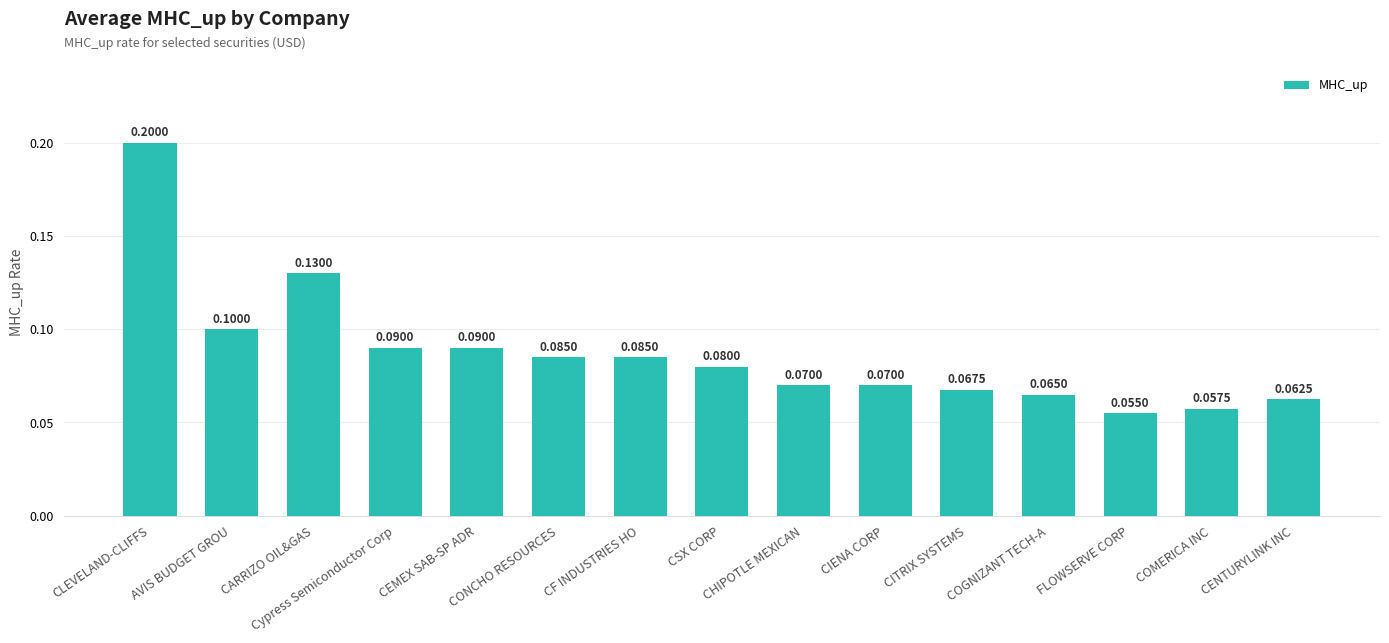

Is it true that the value at CENTURYLINK INC is 0.1?

True